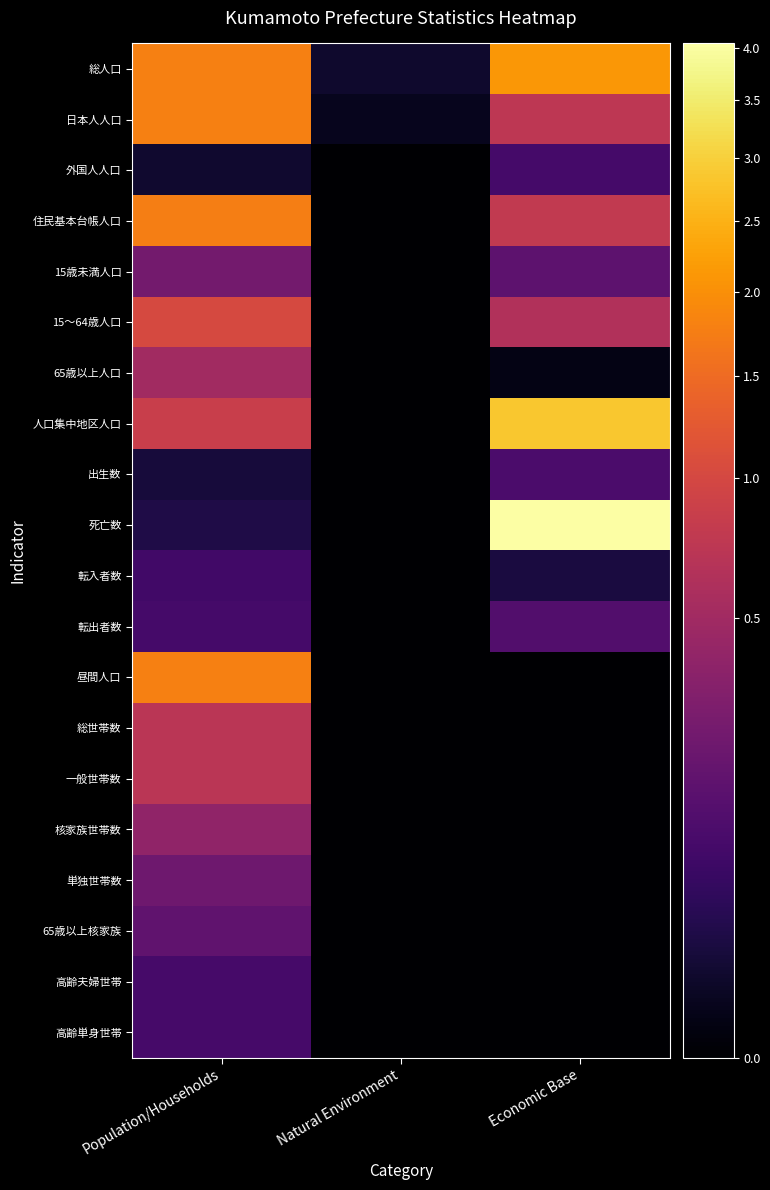

List the series in order of their peak value, lowest first.

転入者数, 外国人人口, 高齢単身世帯, 高齢夫婦世帯, 出生数, 転出者数, 65歳以上核家族, 単独世帯数, 15歳未満人口, 核家族世帯数, 65歳以上人口, 一般世帯数, 総世帯数, 15～64歳人口, 住民基本台帳人口, 日本人人口, 昼間人口, 総人口, 人口集中地区人口, 死亡数